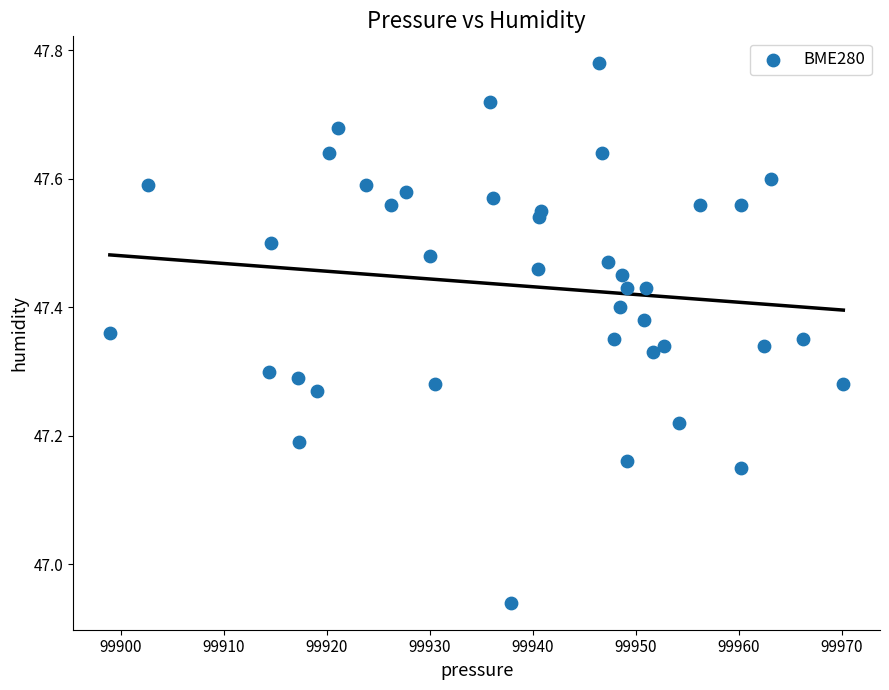

What is the range of Y values (max minus min)?

0.8